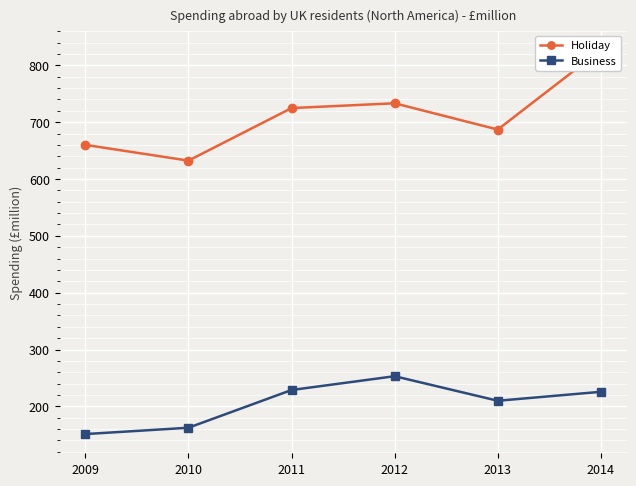

What is the difference between the Business values at 2009 and 2011?

77.5